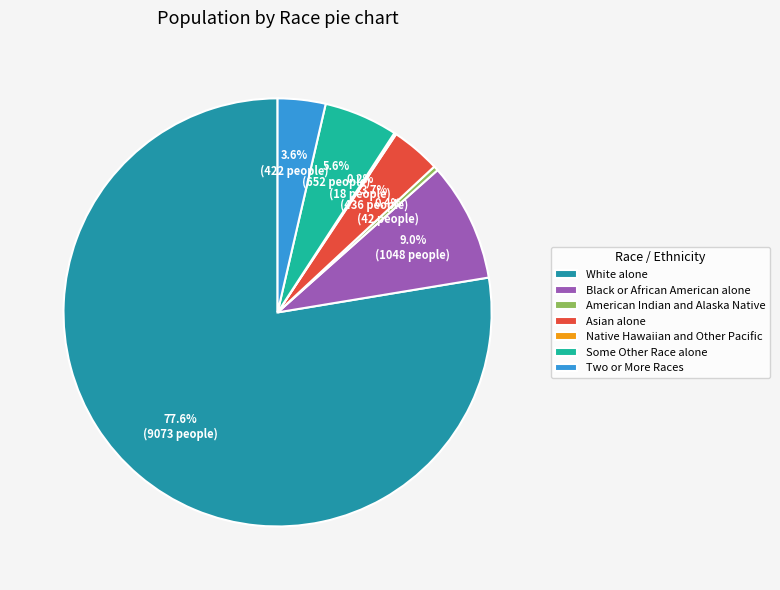

To the nearest percent, what is the average slice percentage?

14%